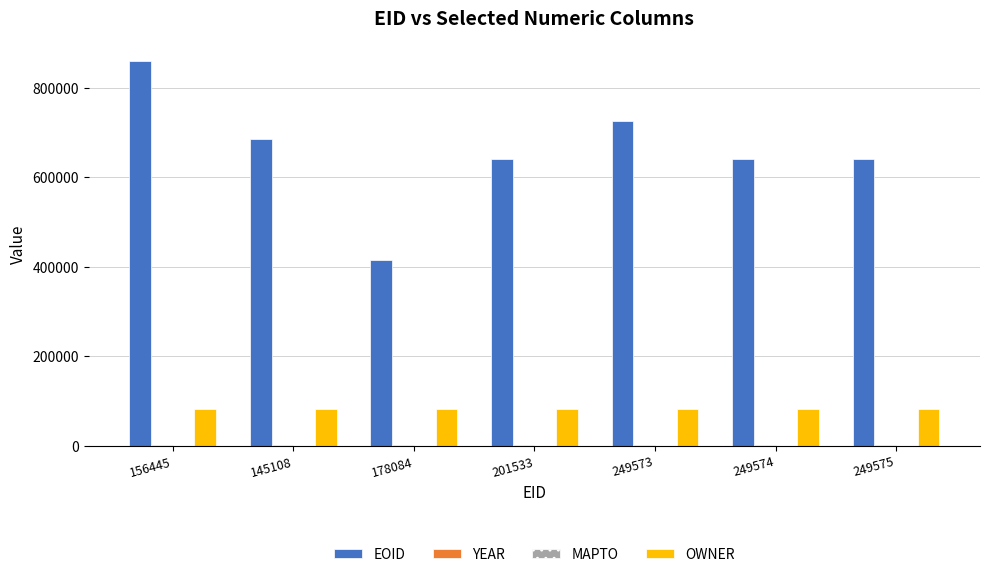

Read the OWNER value at 178084.

82606